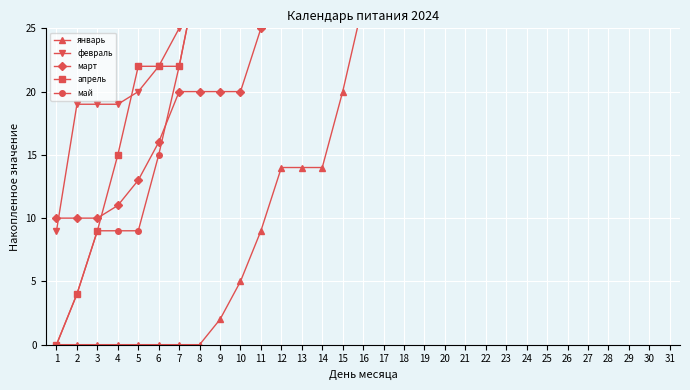

Reading left to right, transcribe all the data shown in this chart.

январь: 0	0	0	0	0	0	0	0	2	5	9	14	14	14	20	27	35	44	54	54	54	55	57	60	64	69	69	69	75	82	90
февраль: 9	19	19	19	20	22	25	29	34	34	34	40	47	55	64	74	74	74	75	77	80	84	89	89	89	95	102	110	119	119	119
март: 10	10	10	11	13	16	20	20	20	20	25	31	38	46	55	55	55	65	66	68	71	71	71	71	71	71	71	71	71	71	71
апрель: 0	4	9	15	22	22	22	30	39	49	50	52	52	52	55	59	64	70	77	77	77	85	94	104	105	107	110	110	110	110	110
май: 0	4	9	9	9	15	22	30	30	30	30	30	39	49	50	52	55	55	55	59	64	70	77	85	85	85	85	85	85	85	85